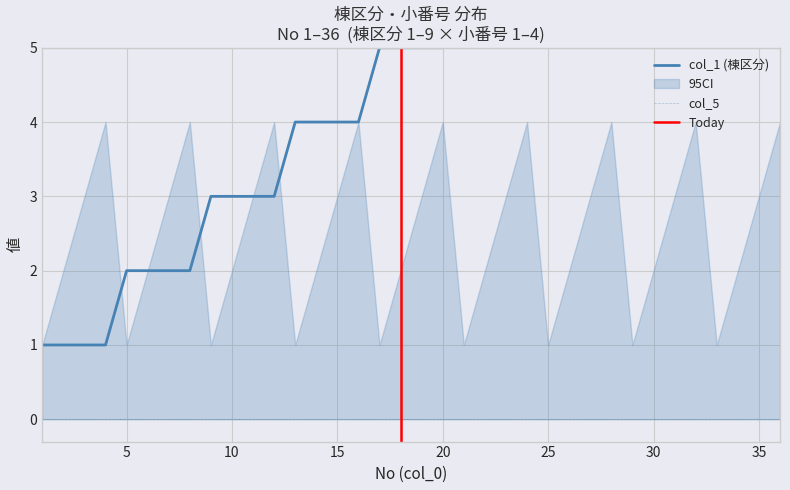

True or false: col_1 has a value of 3 at 12.

True